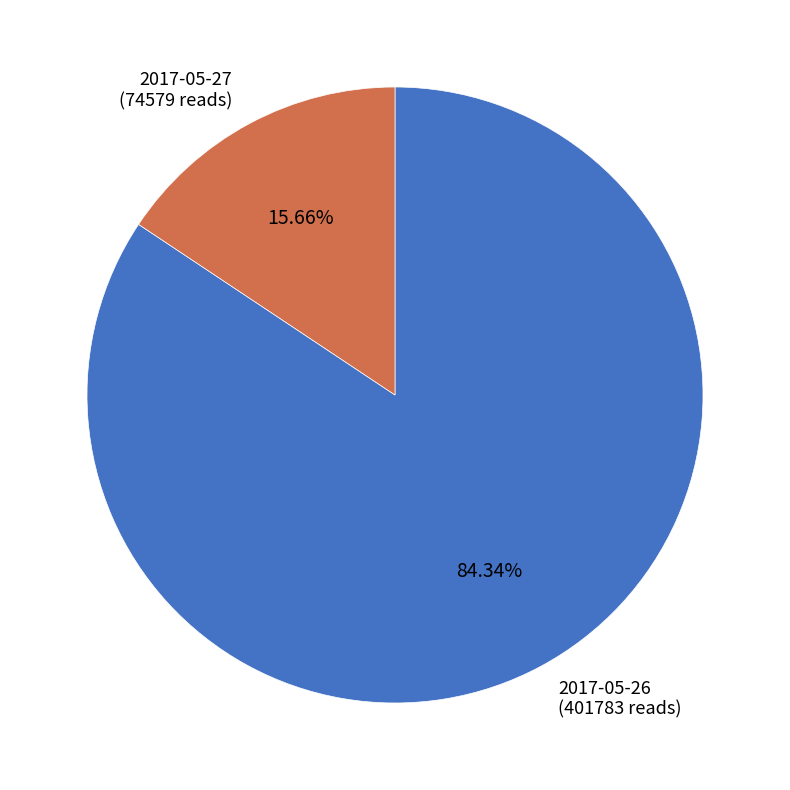

To the nearest percent, what is the difference between the largest and smallest slice percentages?

69%